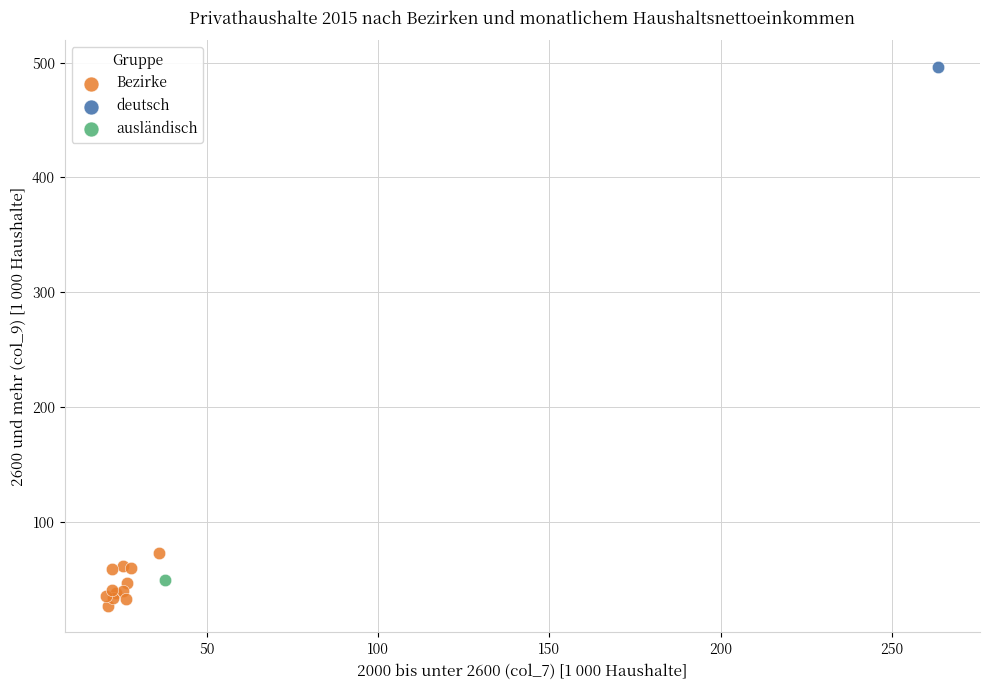

What are all the series names shown in the legend?

Bezirke, deutsch, ausländisch